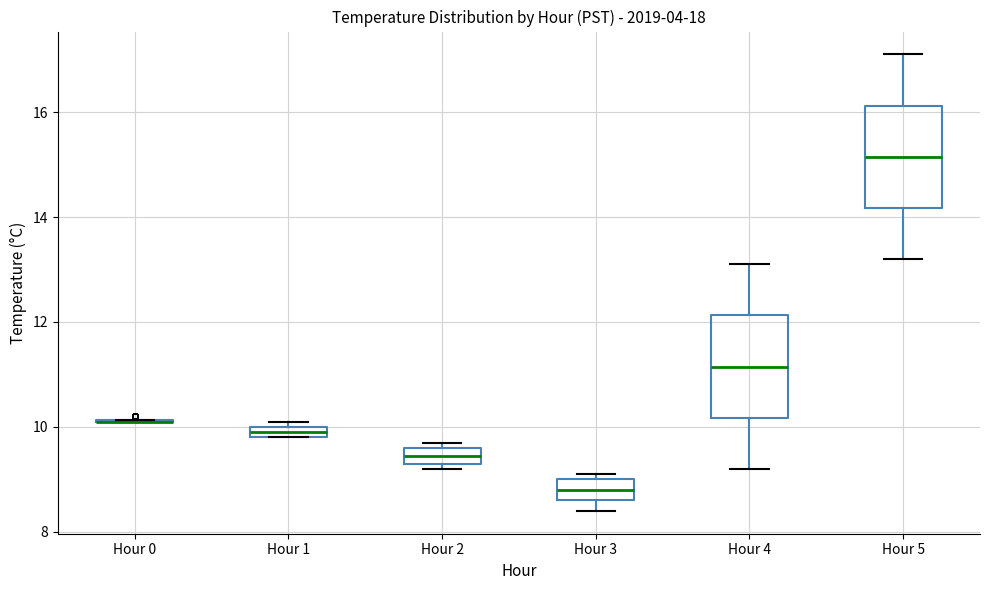

Where does the median line of the box for Hour 4 sit on the y-axis? The values are not printed on the chart, so give them approximately, as read against the axis.

11.2